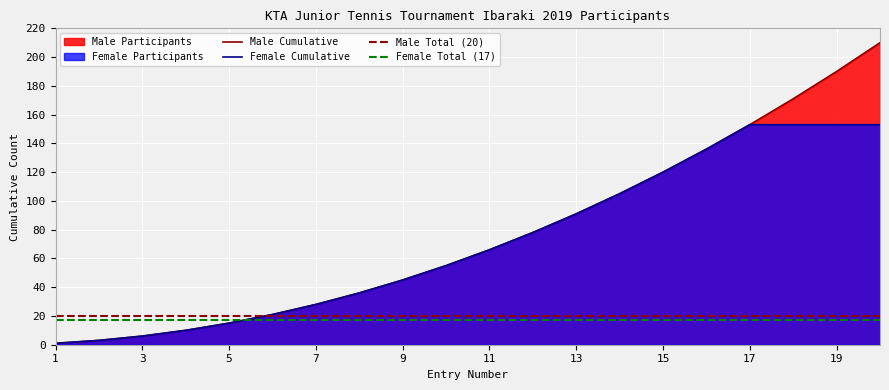

Count the number of values greater than 66.

9